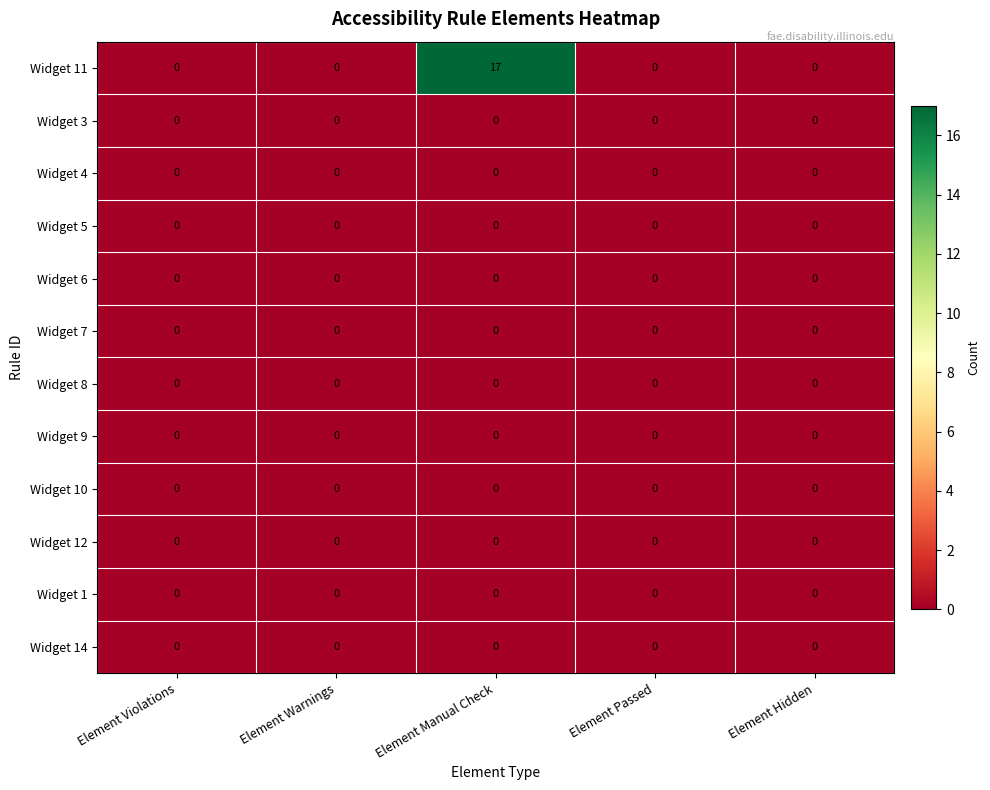

At how many categories does at least one series exceed 8?

1